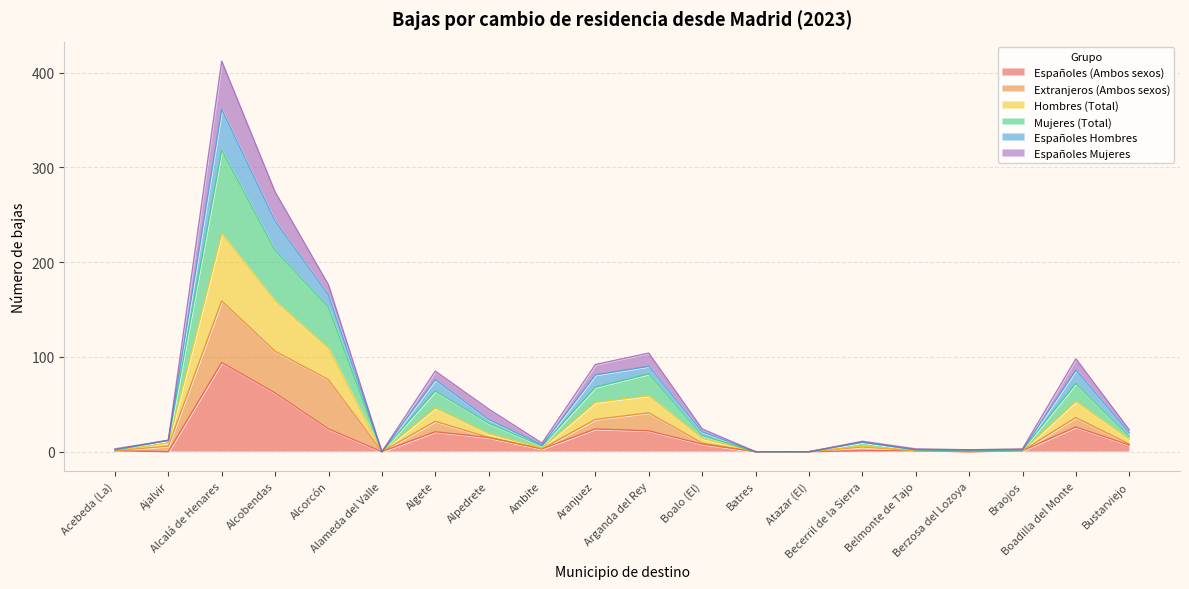

What is the maximum value for Españoles (Ambos sexos)?

94